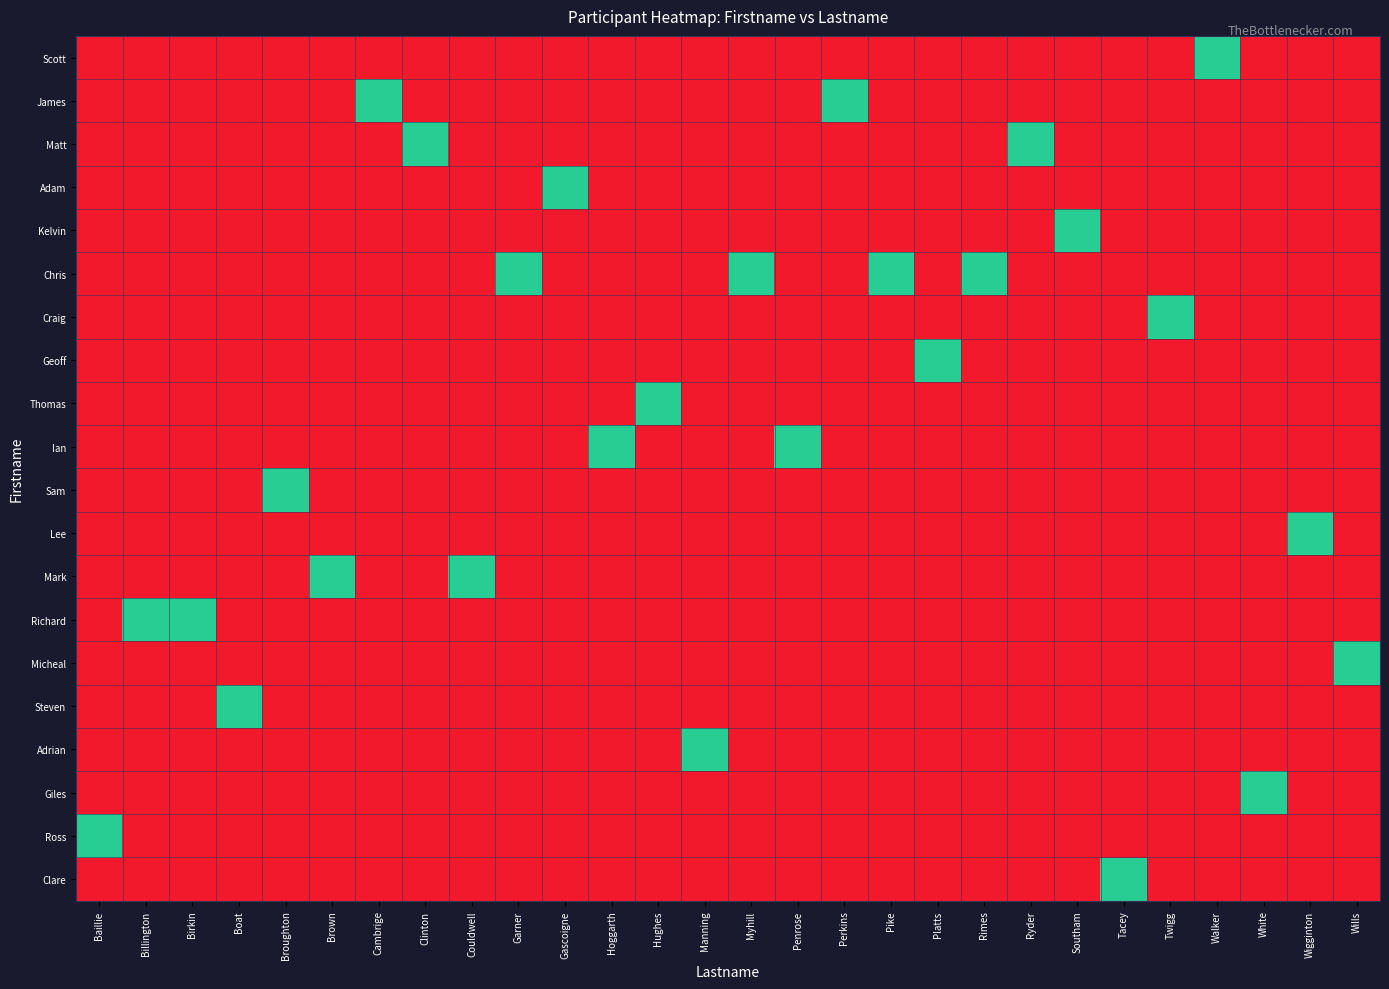

What is the spread (max minus min) of values at Boat?

1